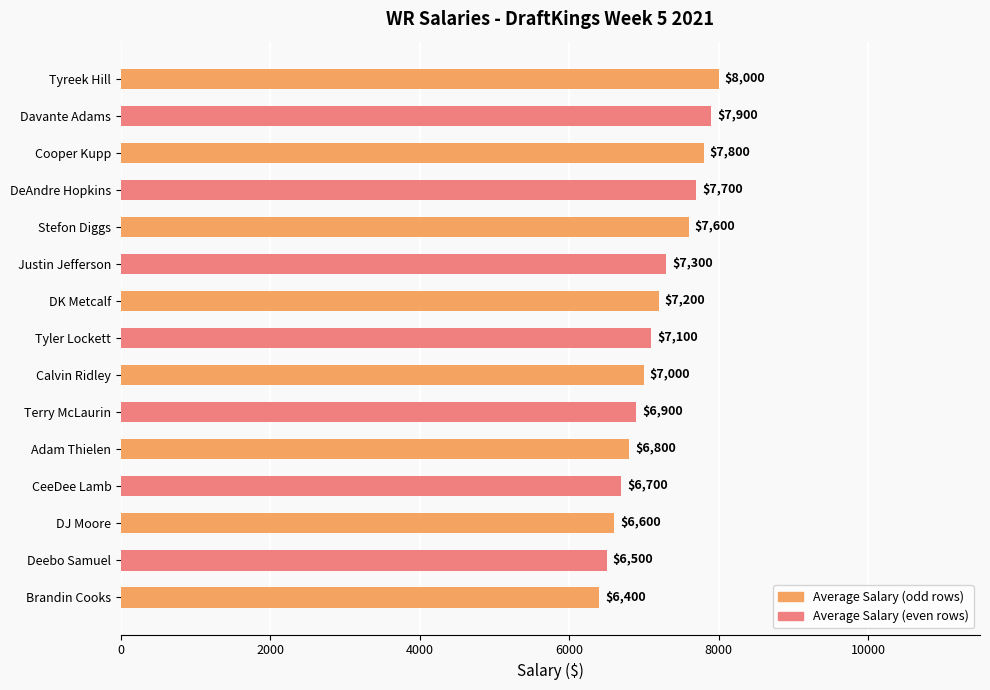

Between Cooper Kupp and Justin Jefferson, which is larger?

Cooper Kupp